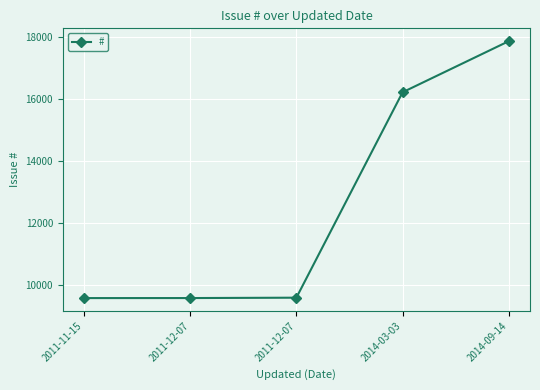

How many data points are less than 9579?

2